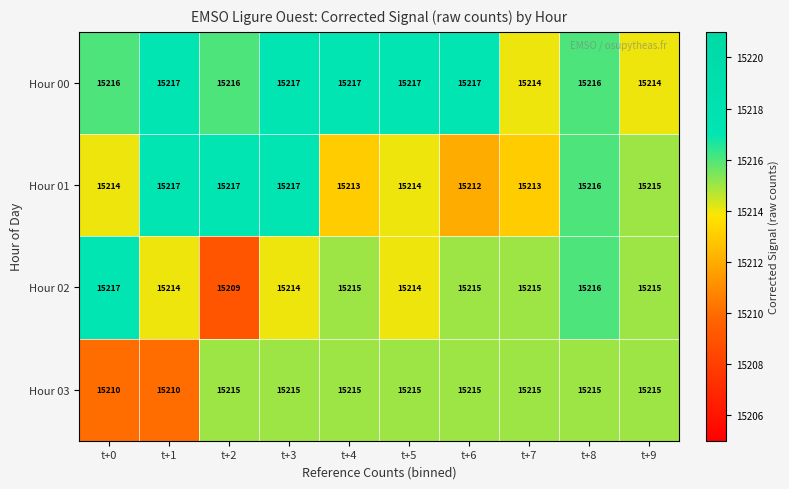

Rank the series by their average value, from lowest to highest.

Hour 03, Hour 02, Hour 01, Hour 00